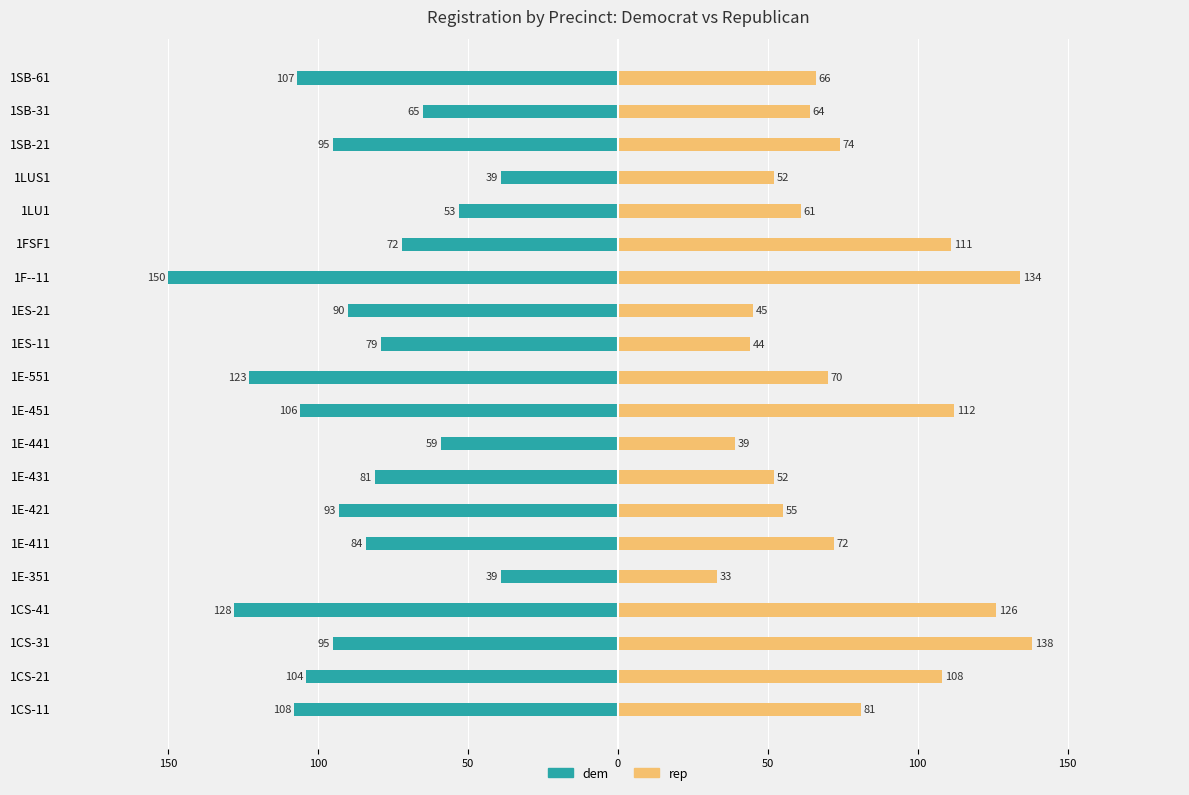

What is the approximate value of dem at 1E-431, to the nearest 50?

-100